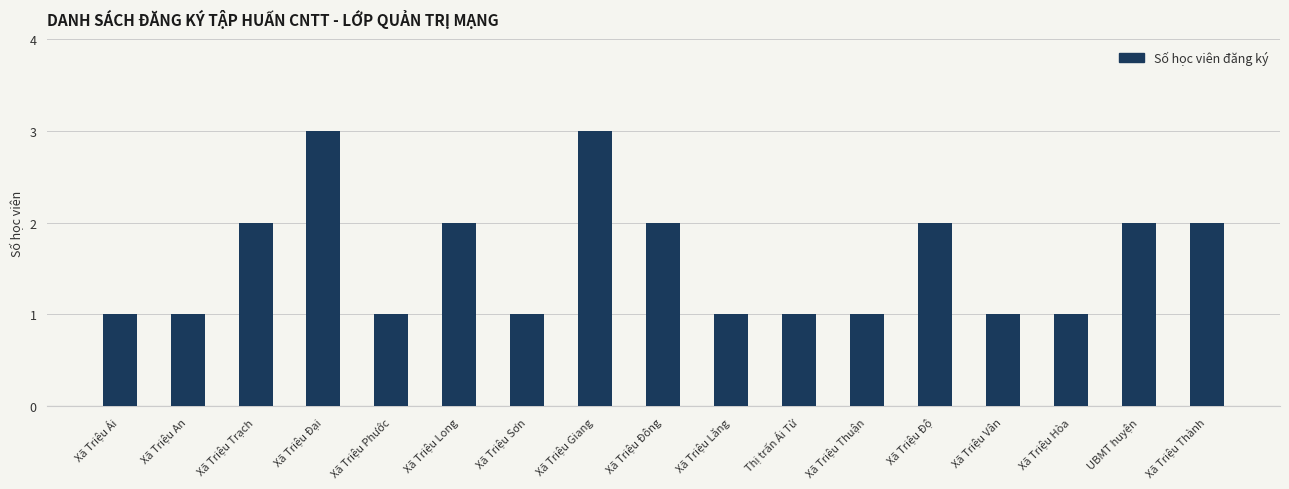

What position from the right is Thị trấn Ái Tử?

7